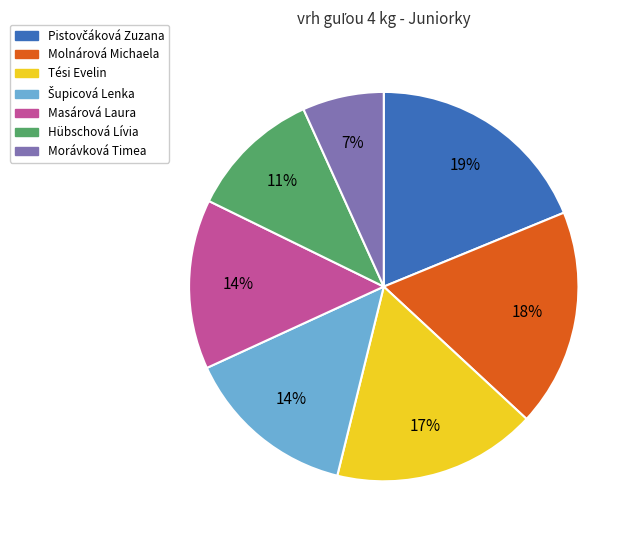

To the nearest percent, what percentage of the pie is Masárová Laura?

14%